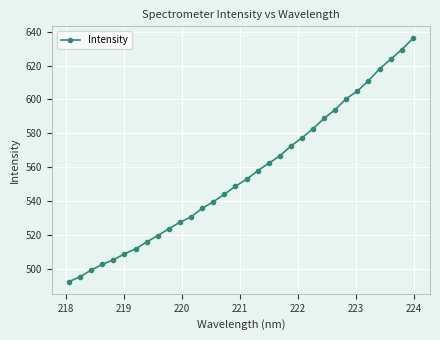

What is the difference between the maximum and minimum values?

143.2